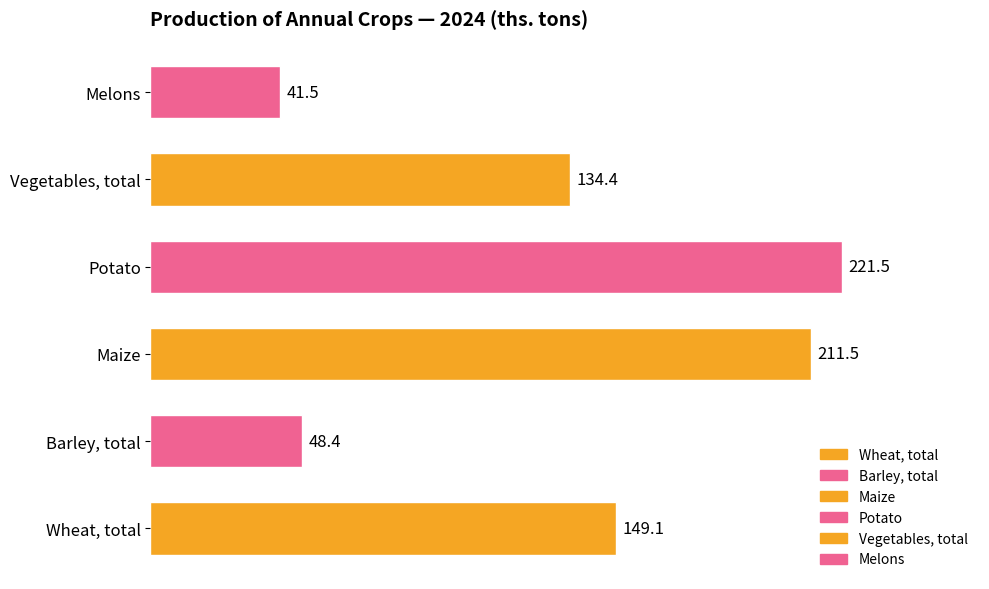

What is the approximate value at Barley, total?

48.4